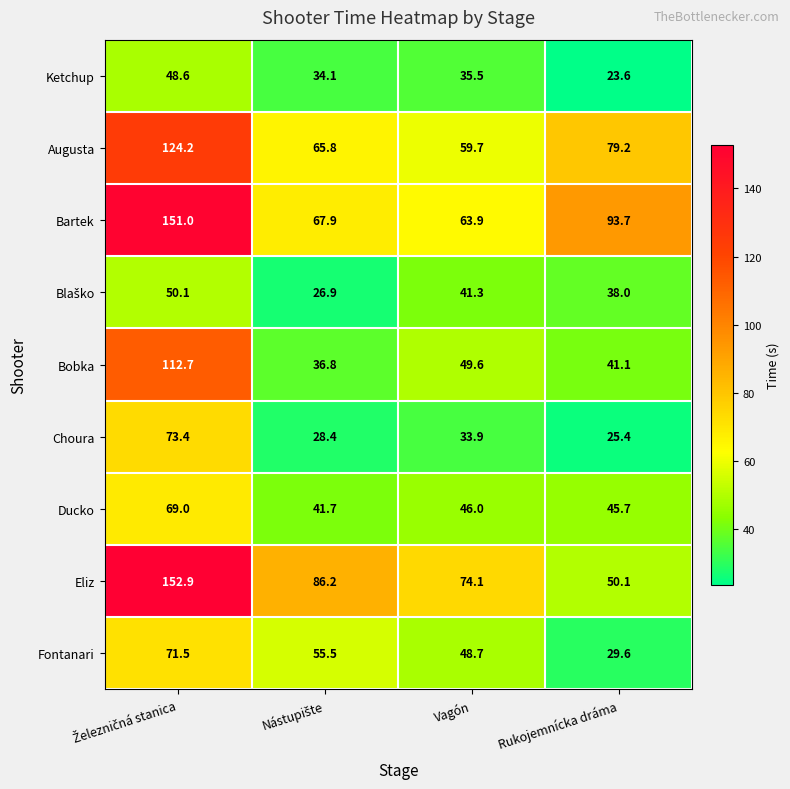

What is the highest value of the Fontanari series?

71.5